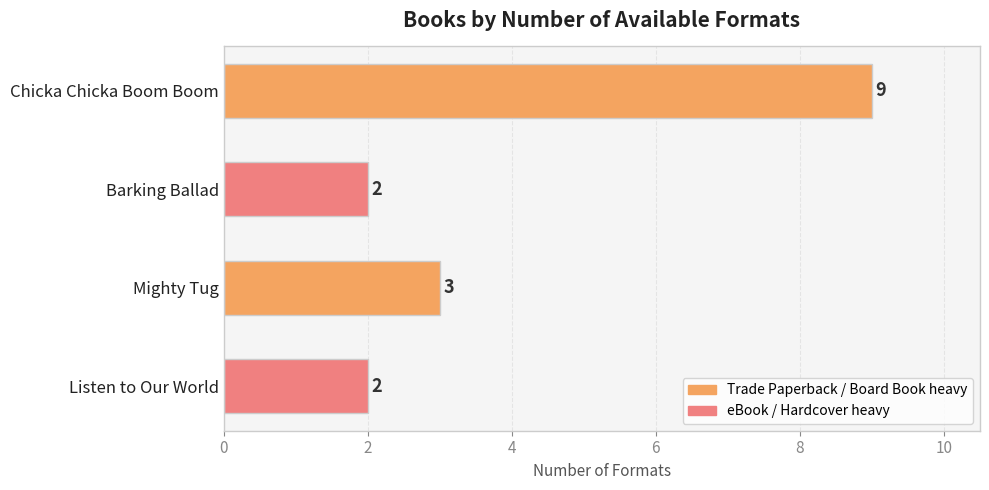

What is the maximum value shown in the chart?

9